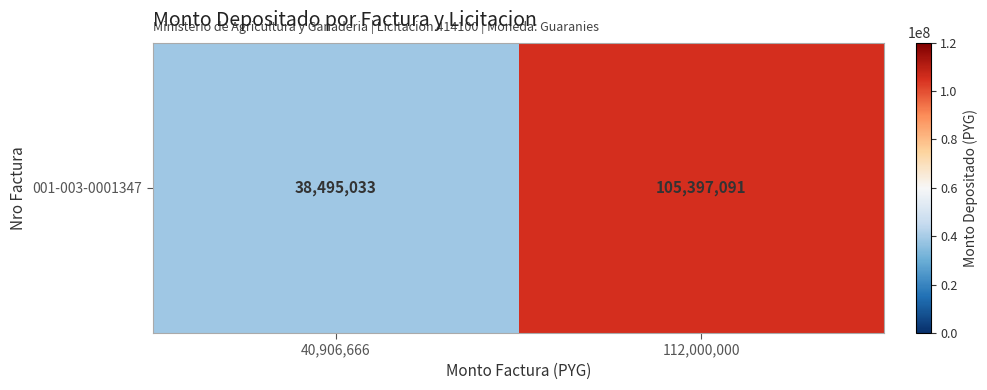

At which label is the value closest to 71946062?

40,906,666